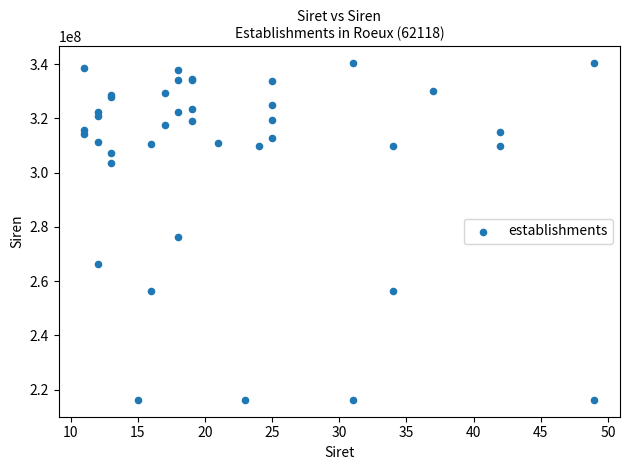

What Y value in the scatter plot is closest to 278300574?

276201761